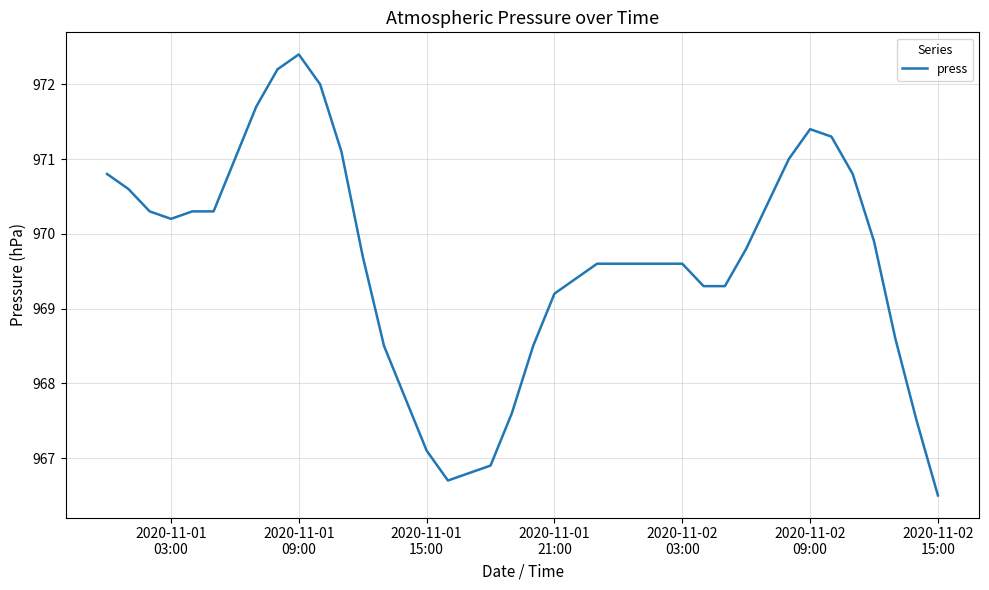

Reading left to right, list all the values displayed in this chart.

970.8	970.6	970.3	970.2	970.3	970.3	971.0	971.7	972.2	972.4	972.0	971.1	969.7	968.5	967.8	967.1	966.7	966.8	966.9	967.6	968.5	969.2	969.4	969.6	969.6	969.6	969.6	969.6	969.3	969.3	969.8	970.4	971.0	971.4	971.3	970.8	969.9	968.6	967.5	966.5